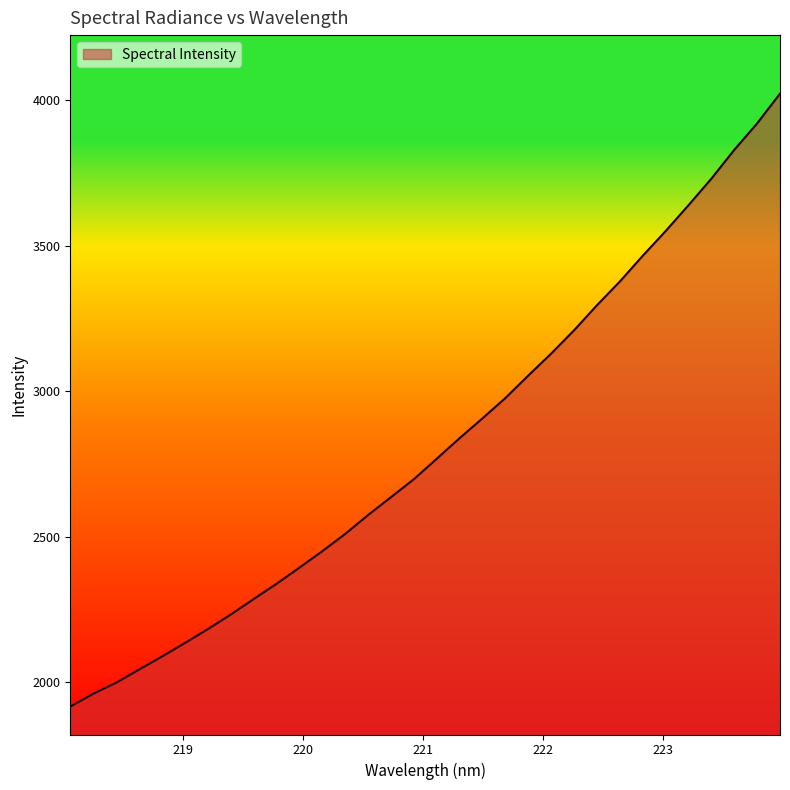

What is the sum of all values?

90164.0